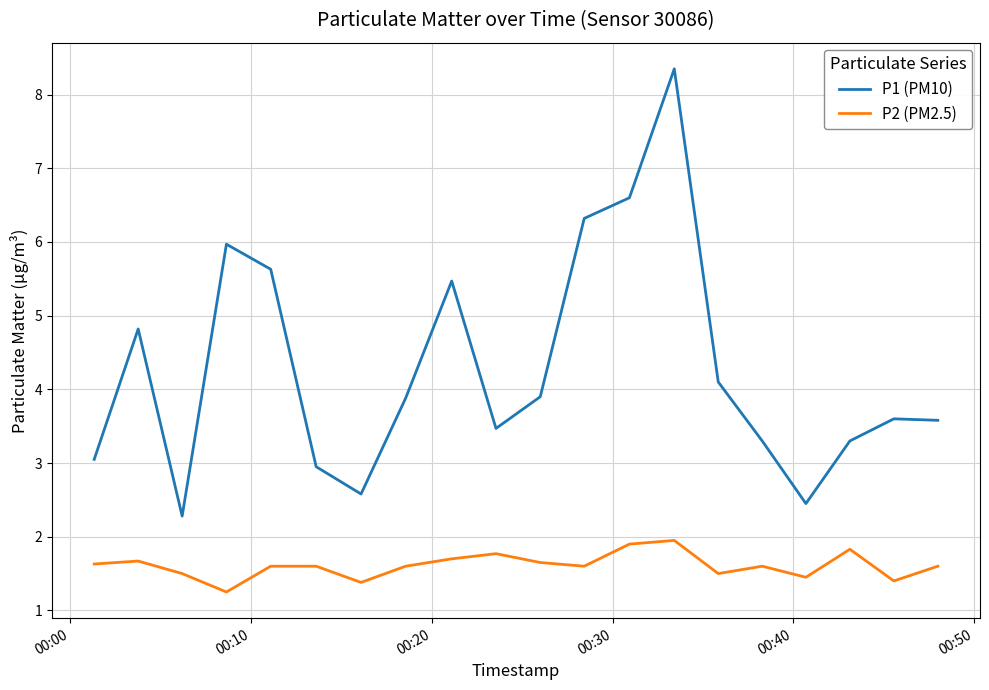

List the series in order of their peak value, lowest first.

P2 (PM2.5), P1 (PM10)